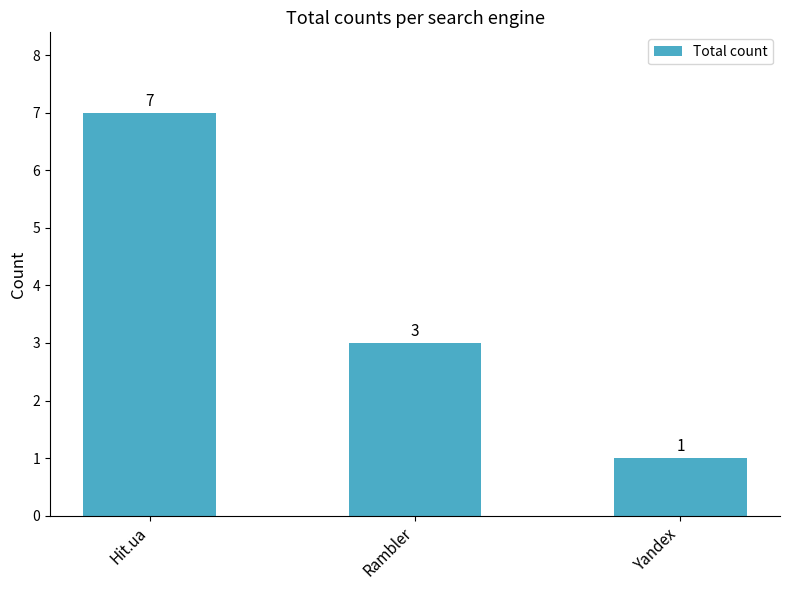

What is the difference between the maximum and minimum values?

6